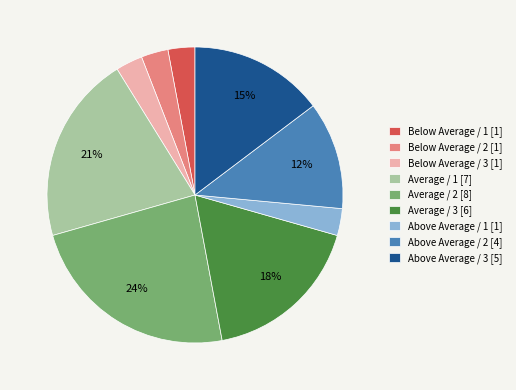

To the nearest percent, what is the average slice percentage?

11%